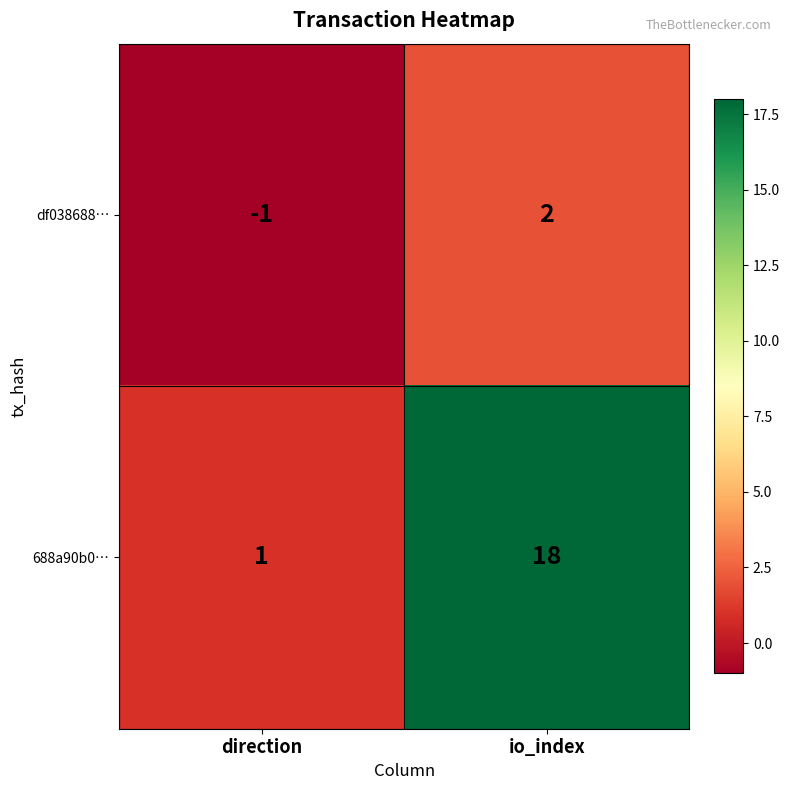

What is the difference between the maximum and minimum values in the 688a90b0… series?

17